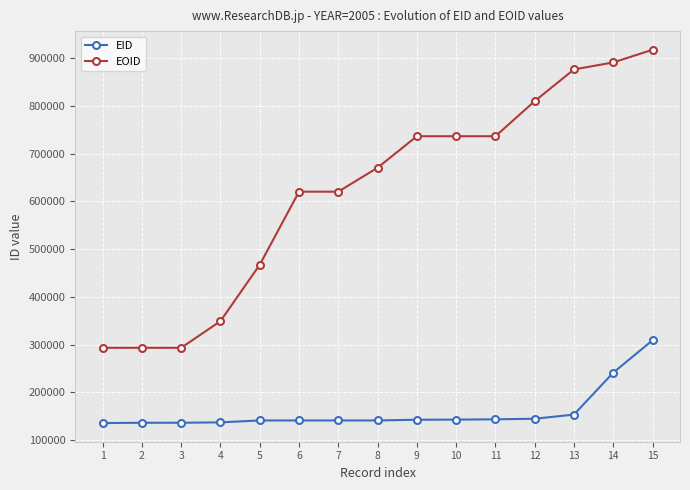

Is this an area chart (filled region under the line)?

No